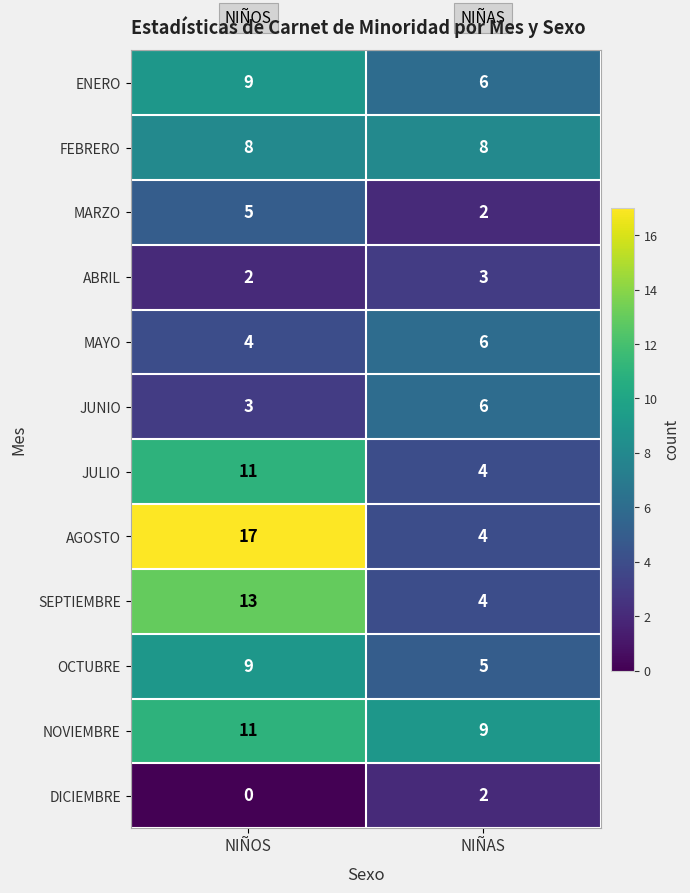

Rank the categories by OCTUBRE value from lowest to highest.

NIÑAS, NIÑOS